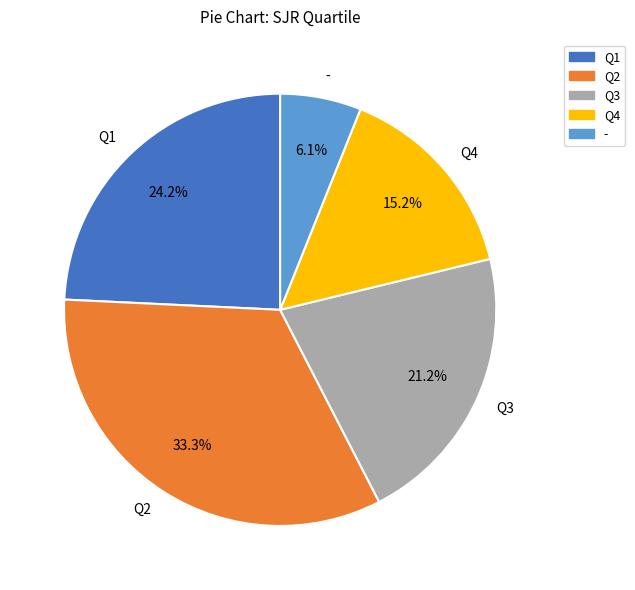

Count the number of slices in the pie.

5